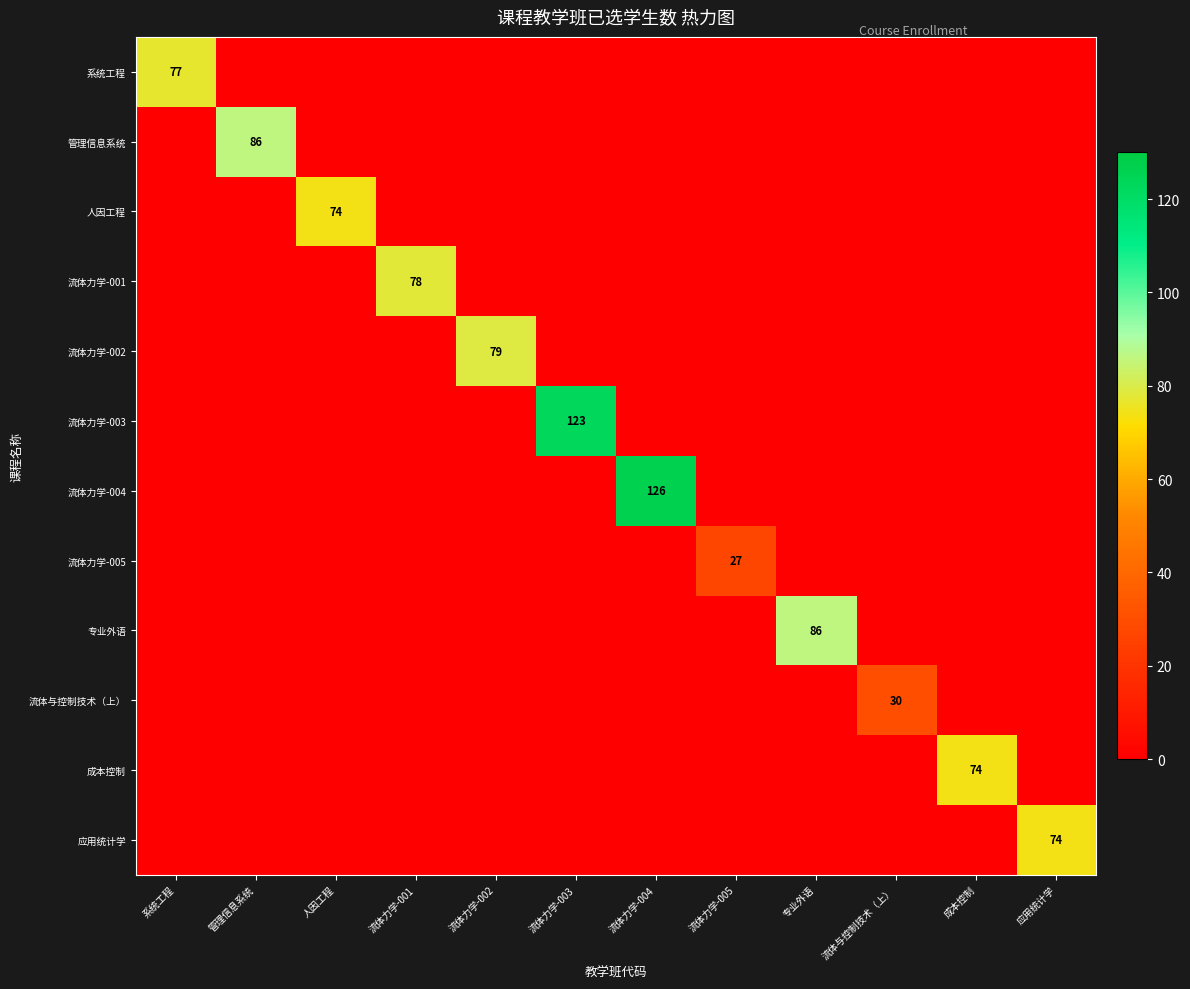

How many categories are shown in the chart?

12